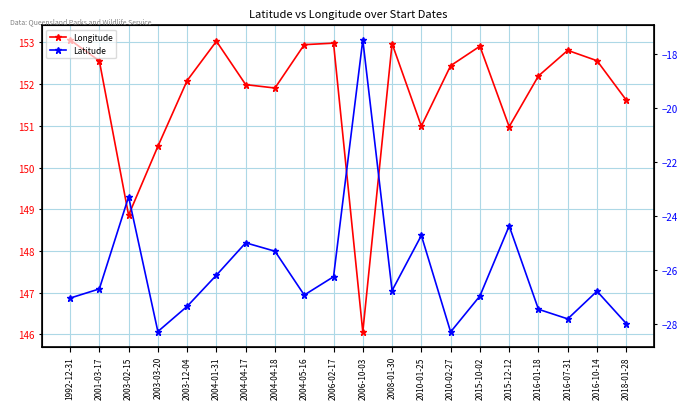

What is the difference between the Longitude values at 2001-03-17 and 2006-02-17?

0.4